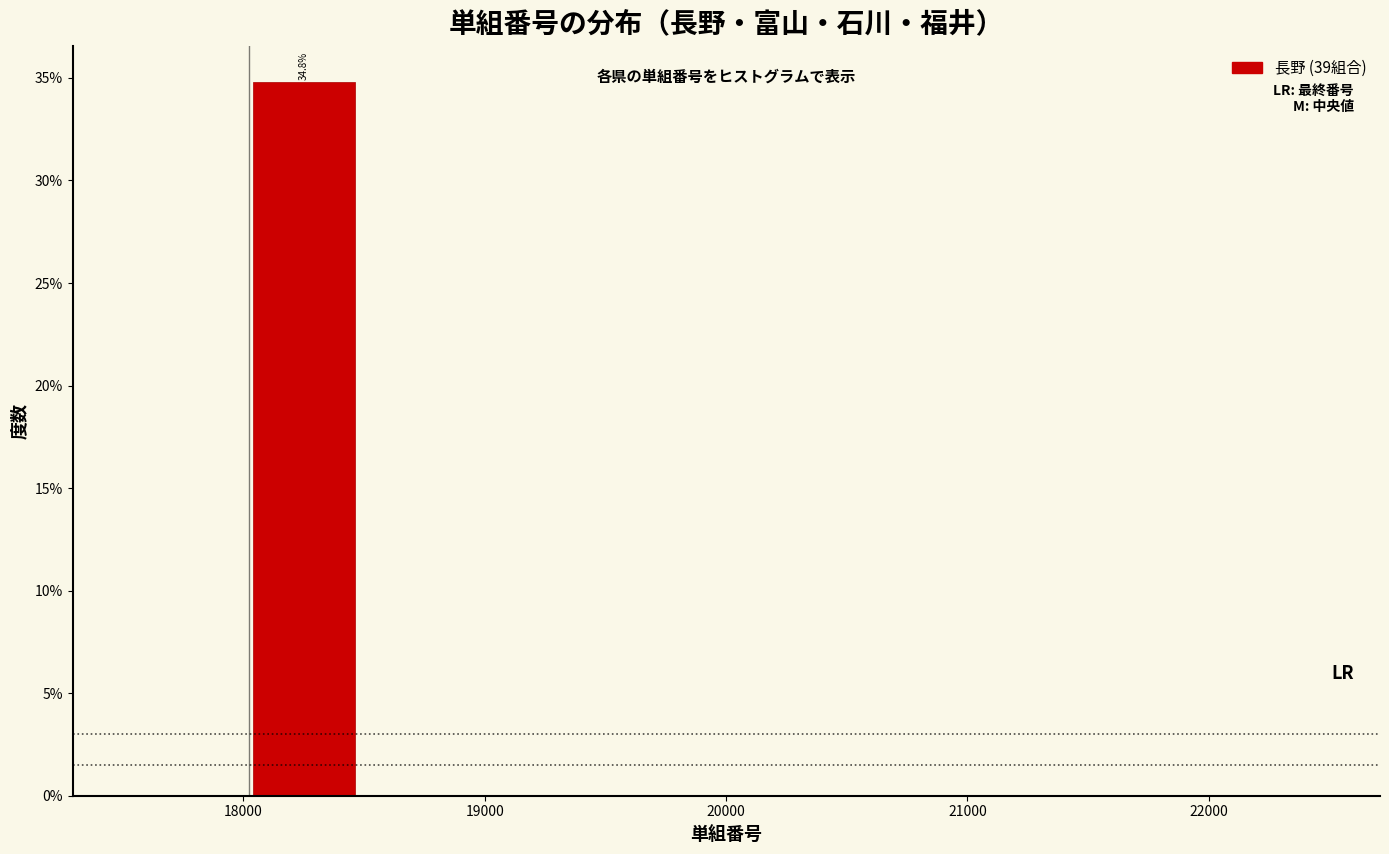

Over which range of the x-axis is the bar tallest?

18000 to 18500